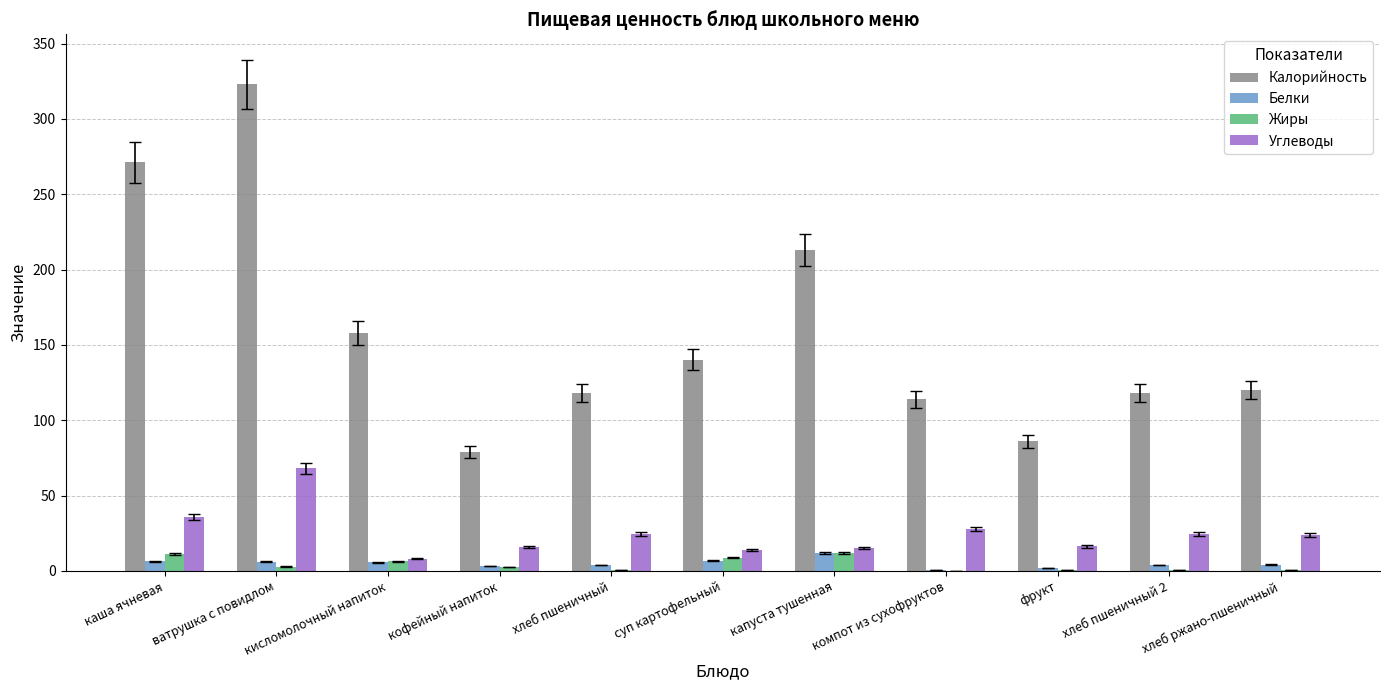

What is the maximum value for Белки?

12.0